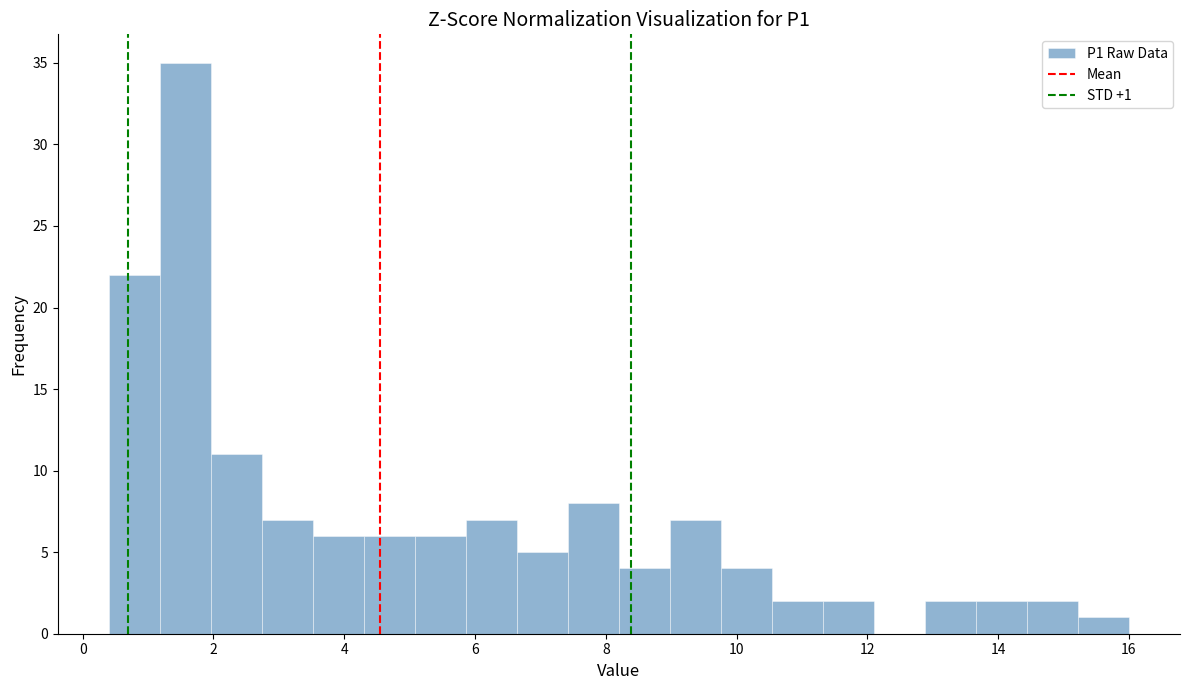

Read against the x-axis, roughly where is the centre of the tallest bar?

1.6